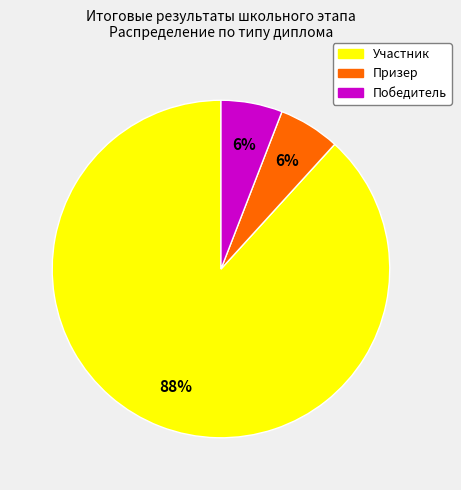

Is there any slice that represents more than half of the pie?

Yes